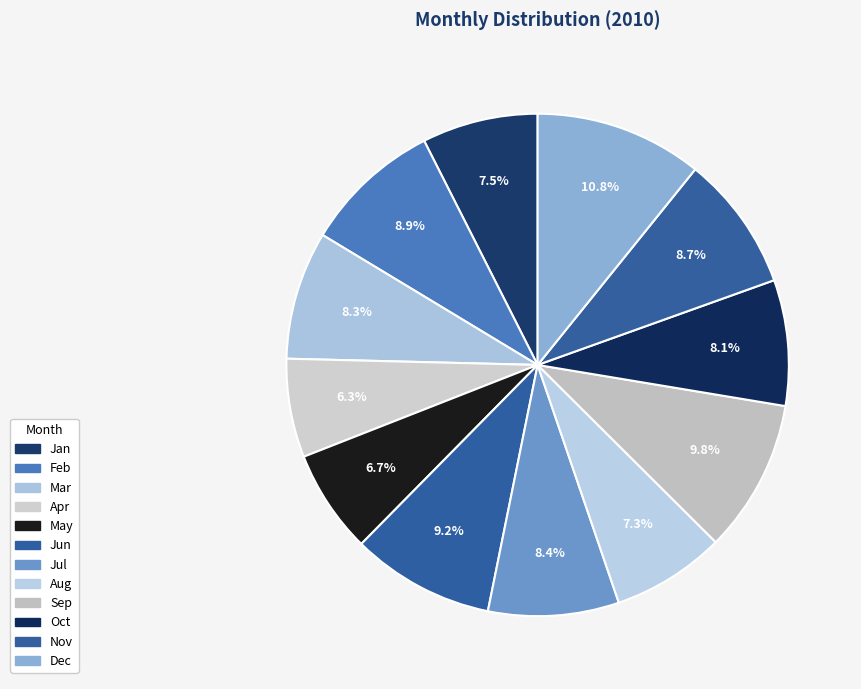

How many segments does this pie chart have?

12